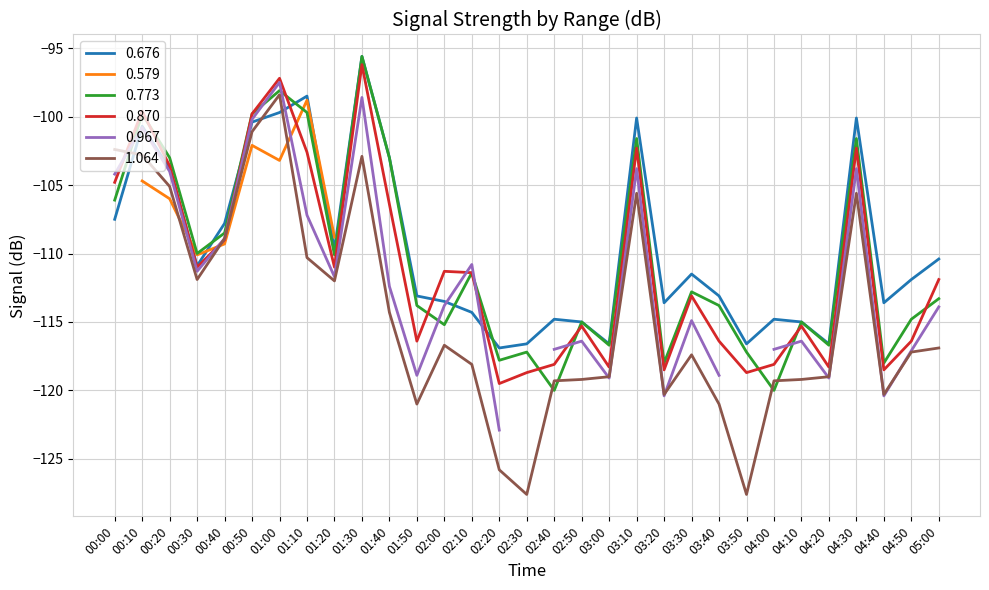

Which series ends up on top after the final intersection of 1.064 and 0.773?

0.773